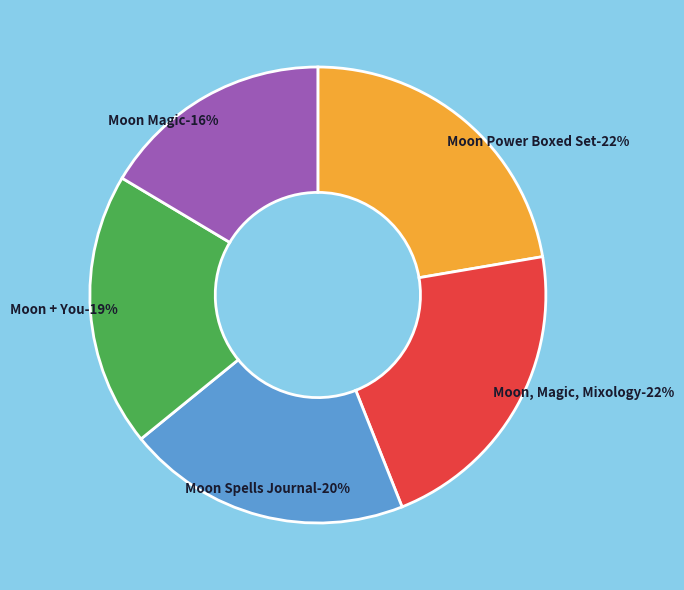

What is the smallest slice in the pie chart?

Moon Magic